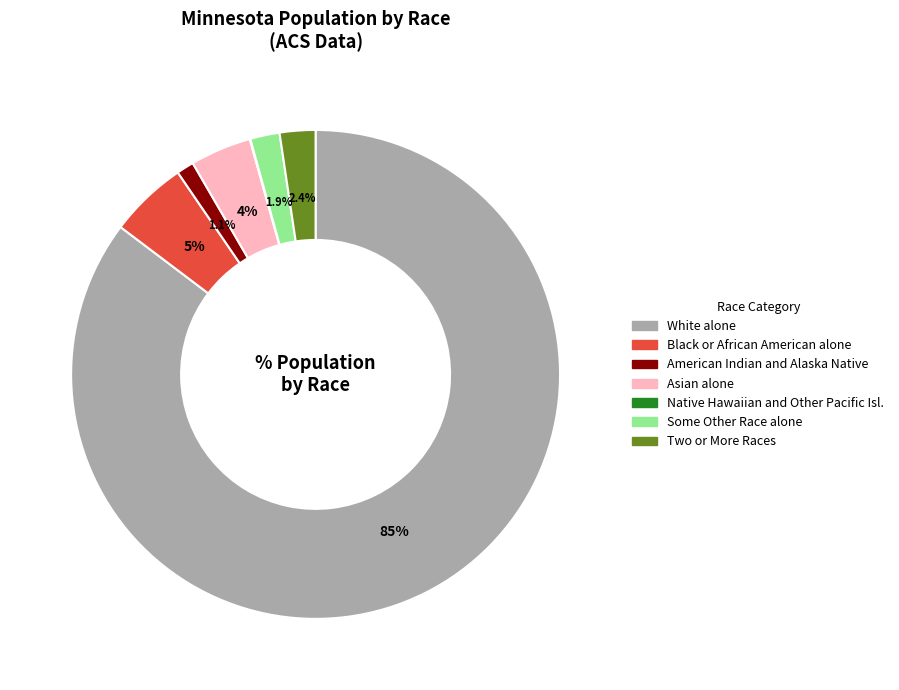

Which slice is the largest?

White alone